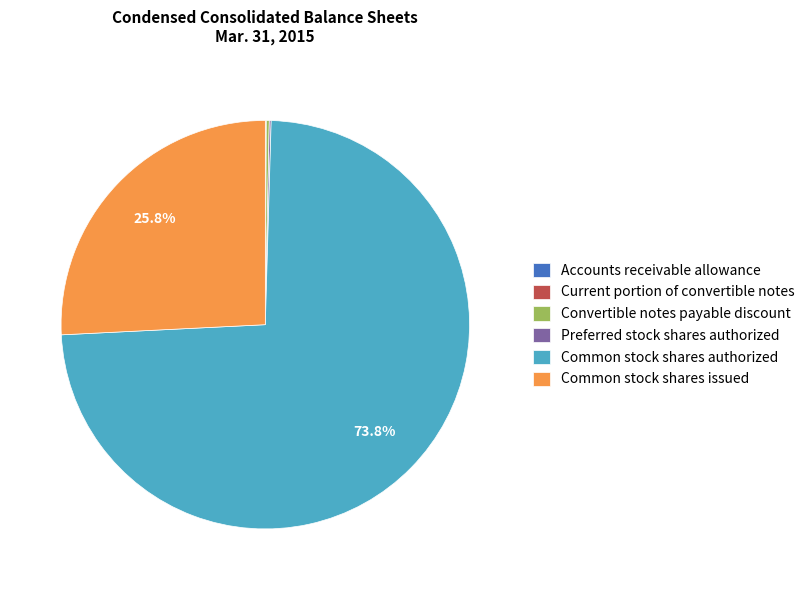

Is there a majority slice in this chart?

Yes